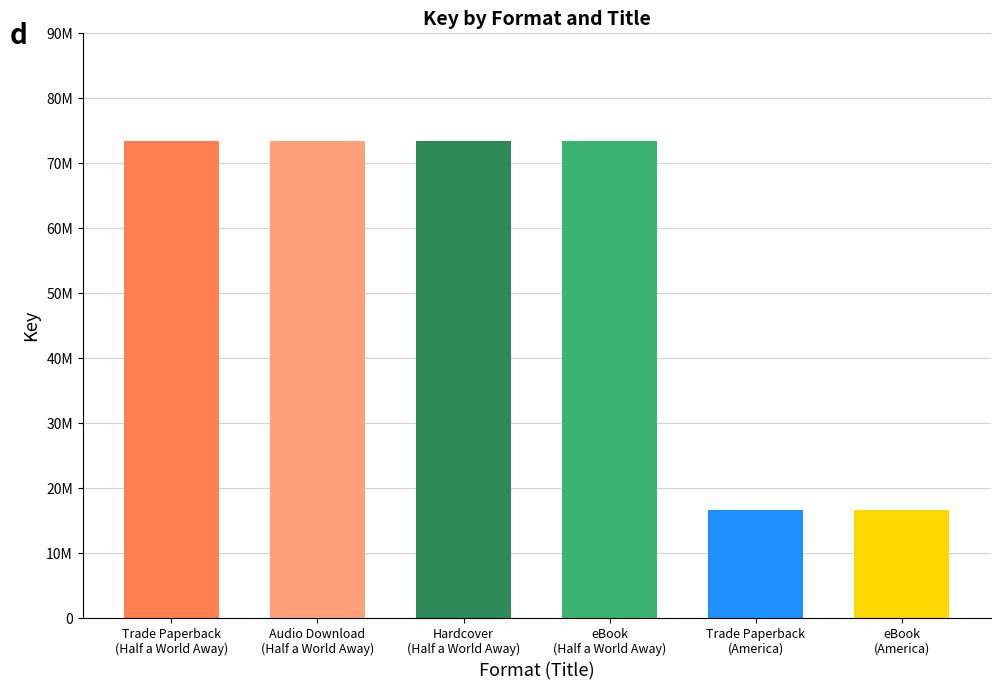

Reading left to right, transcribe all the data shown in this chart.

Trade Paperback
(Half a World Away)=73357547	Audio Download
(Half a World Away)=73357547	Hardcover
(Half a World Away)=73357547	eBook
(Half a World Away)=73357547	Trade Paperback
(America)=16606756	eBook
(America)=16606756